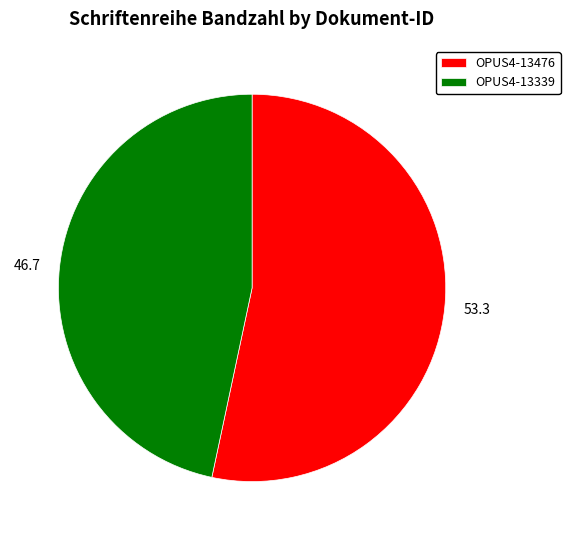

What is the smallest slice in the pie chart?

OPUS4-13339